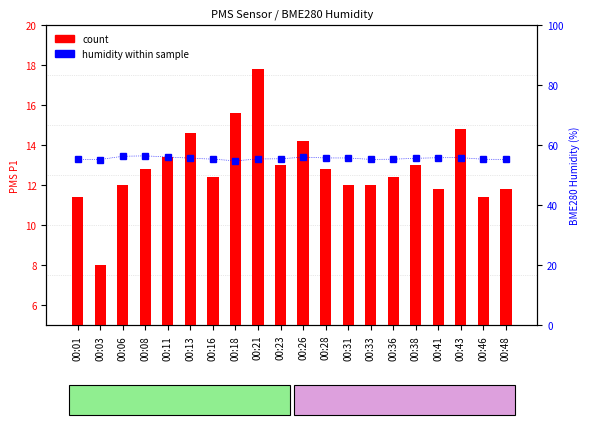

What is the total value across all series at 00:26?

70.2